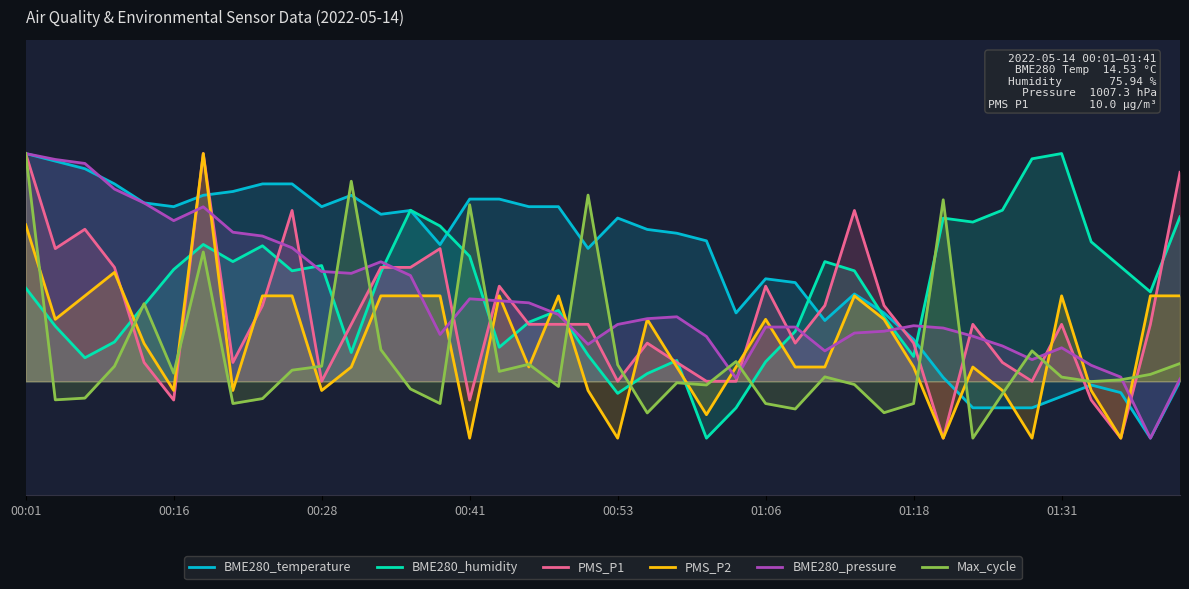

Reading right to left, list all the values displayed in this chart.

BME280_temperature: 0.0	-20.0	-4.0	-1.3	-5.3	-9.3	-9.3	-9.3	1.3	14.7	24.0	30.7	21.3	34.7	36.0	24.0	49.3	52.0	53.3	57.3	46.7	61.3	61.3	64.0	64.0	48.0	60.0	58.7	65.3	61.3	69.3	69.3	66.7	65.3	61.3	62.7	69.3	74.7	77.3	80.0
BME280_humidity: 57.8	31.4	40.2	49.0	80.0	78.1	60.1	55.9	57.3	8.7	22.6	38.8	42.0	17.5	6.9	-9.4	-20.0	7.3	2.7	-4.3	9.2	24.9	20.7	11.9	43.9	54.5	60.1	38.3	10.1	40.6	38.8	47.6	42.0	48.1	39.3	26.8	13.8	8.2	19.4	32.8
PMS_P1: 73.4	20.0	-20.0	-6.6	20.0	0.0	6.6	20.0	-20.0	13.4	26.6	60.0	26.6	13.4	33.4	0.0	0.0	6.6	13.4	0.0	20.0	20.0	20.0	33.4	-6.6	46.6	40.0	40.0	20.0	0.0	60.0	26.6	6.6	80.0	-6.6	6.6	40.0	53.4	46.6	80.0
PMS_P2: 30.0	30.0	-20.0	-3.2	30.0	-20.0	-3.2	5.0	-20.0	5.0	21.8	30.0	5.0	5.0	21.8	5.0	-11.7	5.0	21.8	-20.0	-3.2	30.0	5.0	30.0	-20.0	30.0	30.0	30.0	5.0	-3.2	30.0	30.0	-3.2	80.0	-3.2	13.2	38.2	30.0	21.8	55.0
BME280_pressure: 0.8	-20.0	1.5	5.6	11.8	7.6	12.4	15.8	18.7	19.5	17.6	16.9	10.7	19.0	19.0	1.1	15.7	22.6	22.0	20.0	13.0	23.4	27.6	28.3	29.0	16.4	37.1	42.0	37.9	38.6	46.9	51.0	52.4	61.3	56.4	62.6	67.5	76.5	77.9	80.0
Max_cycle: 6.2	2.4	0.5	-0.1	1.5	10.7	-4.4	-20.0	63.8	-7.8	-11.1	-1.1	1.5	-9.7	-7.8	6.9	-1.3	-0.5	-11.1	5.8	65.4	-1.8	6.0	3.5	62.0	-7.8	-2.7	11.1	70.3	5.3	3.9	-6.1	-7.8	45.4	2.8	27.3	5.3	-5.9	-6.5	80.0